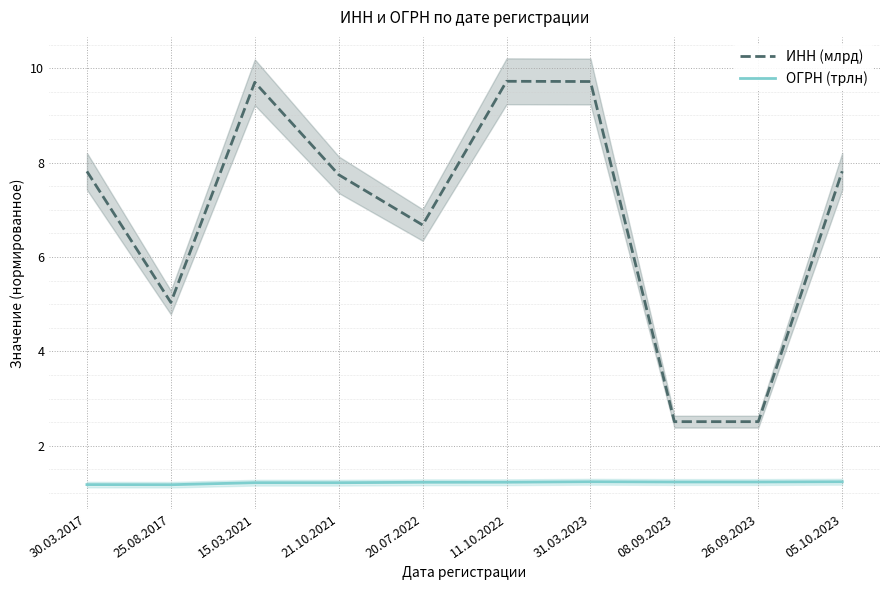

Does the chart display data point markers on the line(s)?

No